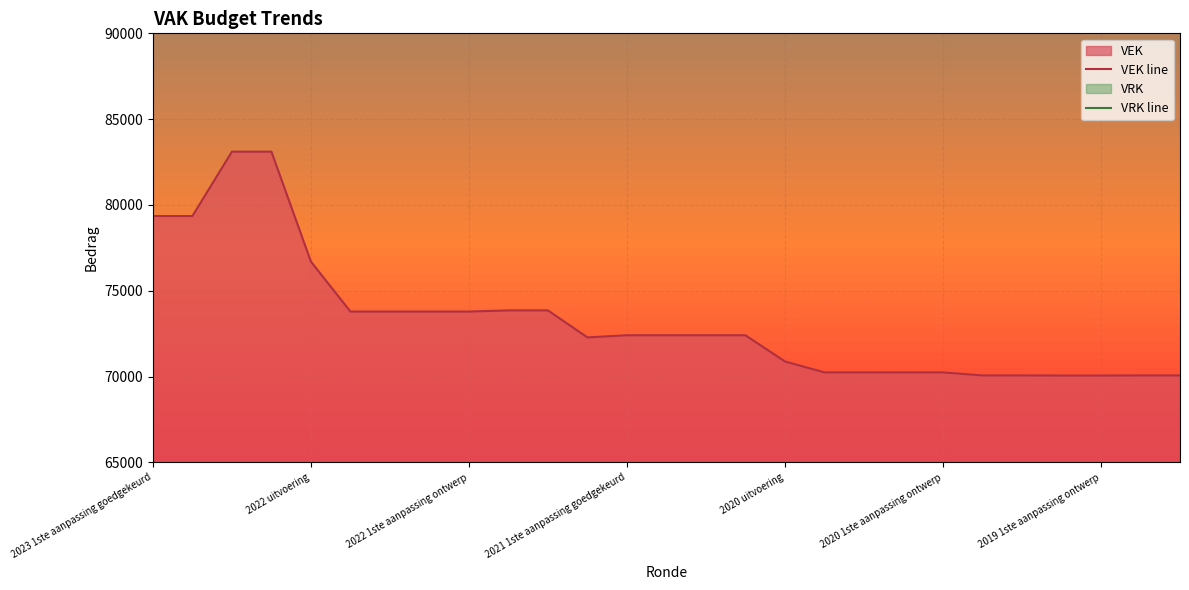

Where does the VEK line series first go above 72409?

2023 1ste aanpassing goedgekeurd